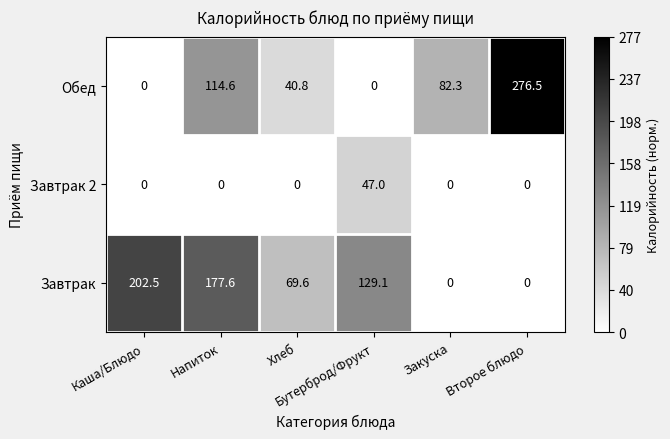

List the series in order of their peak value, lowest first.

Завтрак 2, Завтрак, Обед